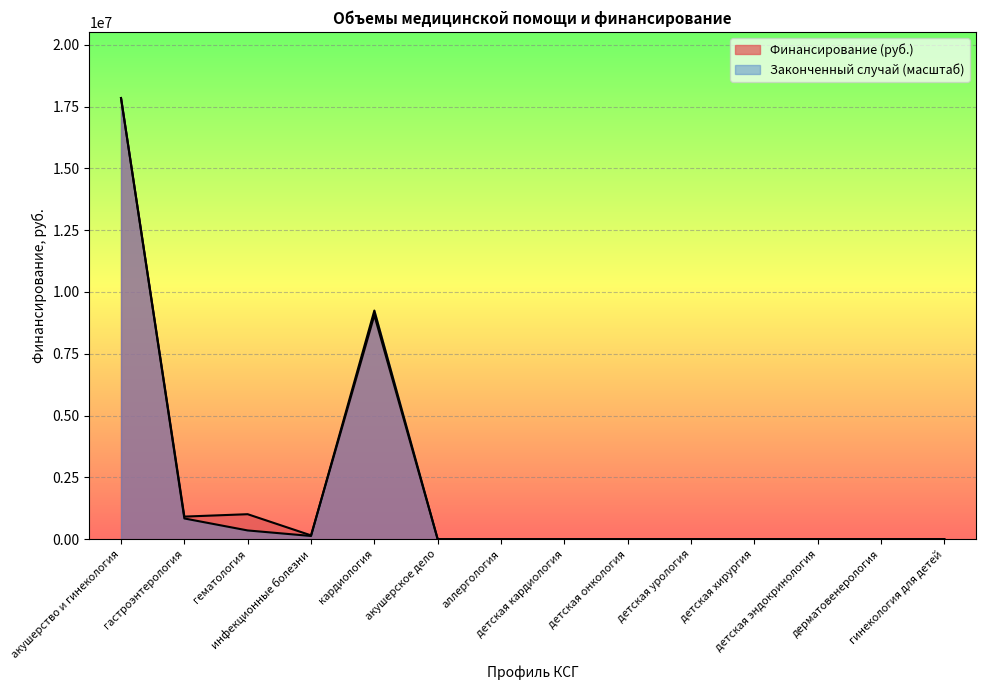

After their last crossing, which series has the higher values: Законченный случай or Финансирование (руб.)?

Законченный случай